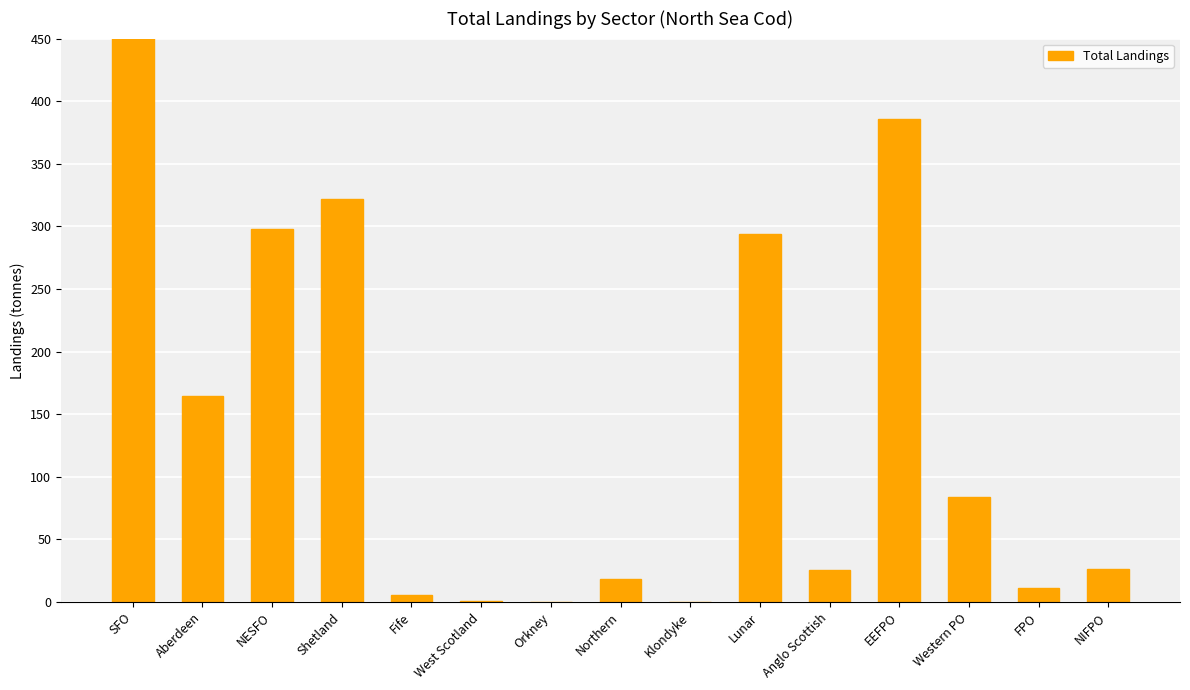

Rank the categories by value from lowest to highest.

Orkney, Klondyke, West Scotland, Fife, FPO, Northern, Anglo Scottish, NIFPO, Western PO, Aberdeen, Lunar, NESFO, Shetland, EEFPO, SFO